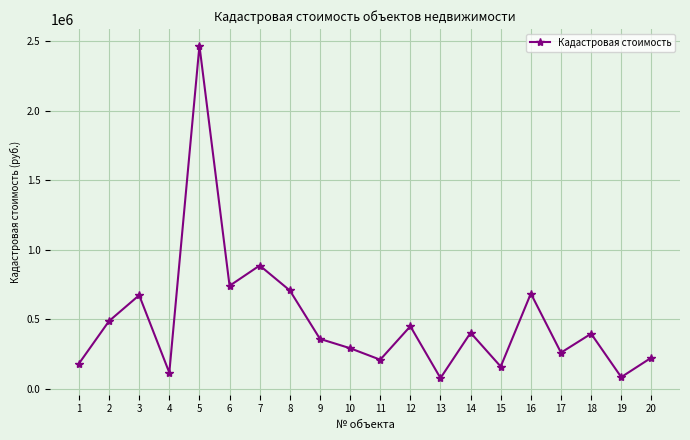

What is the smallest value displayed?

75853.4